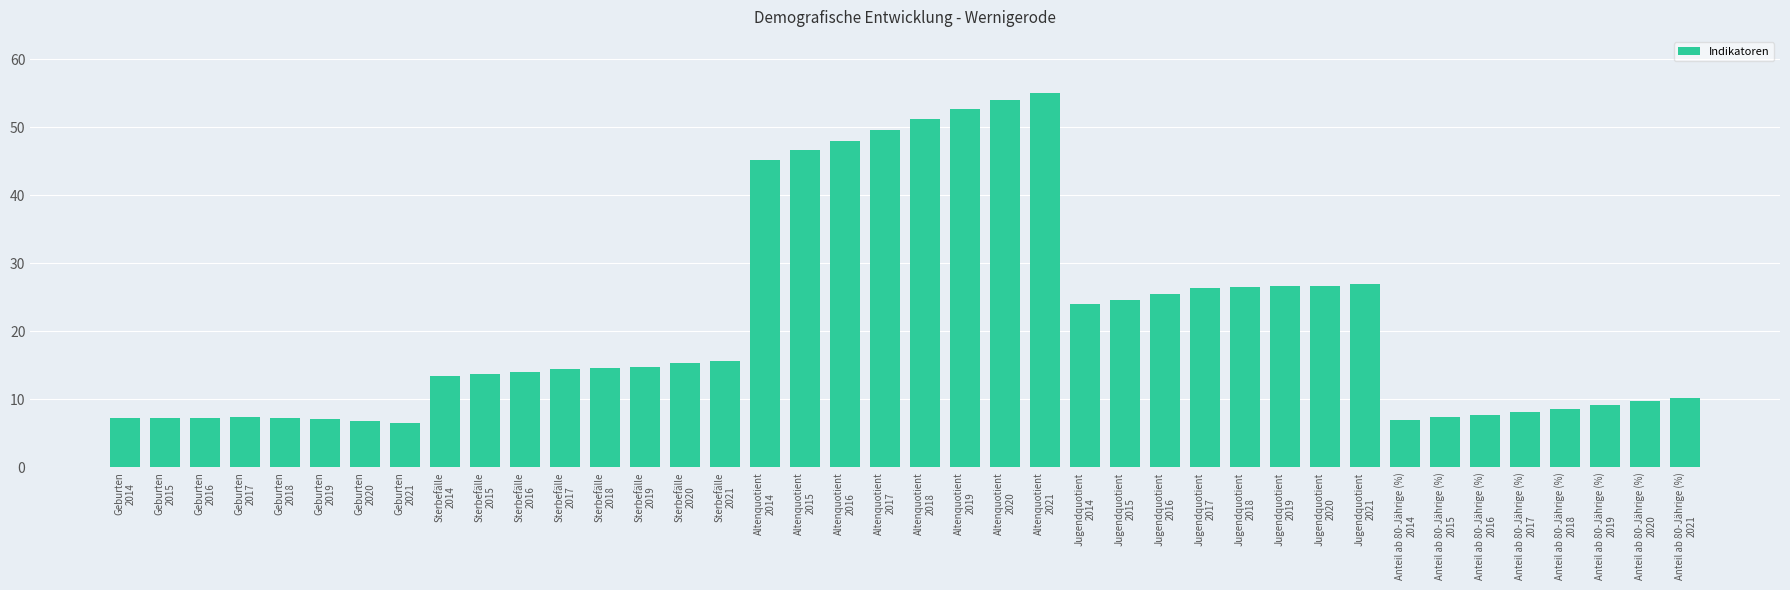

What is the change in value from Geburten
2016 to Anteil ab 80-Jährige (%)
2015?

+0.2